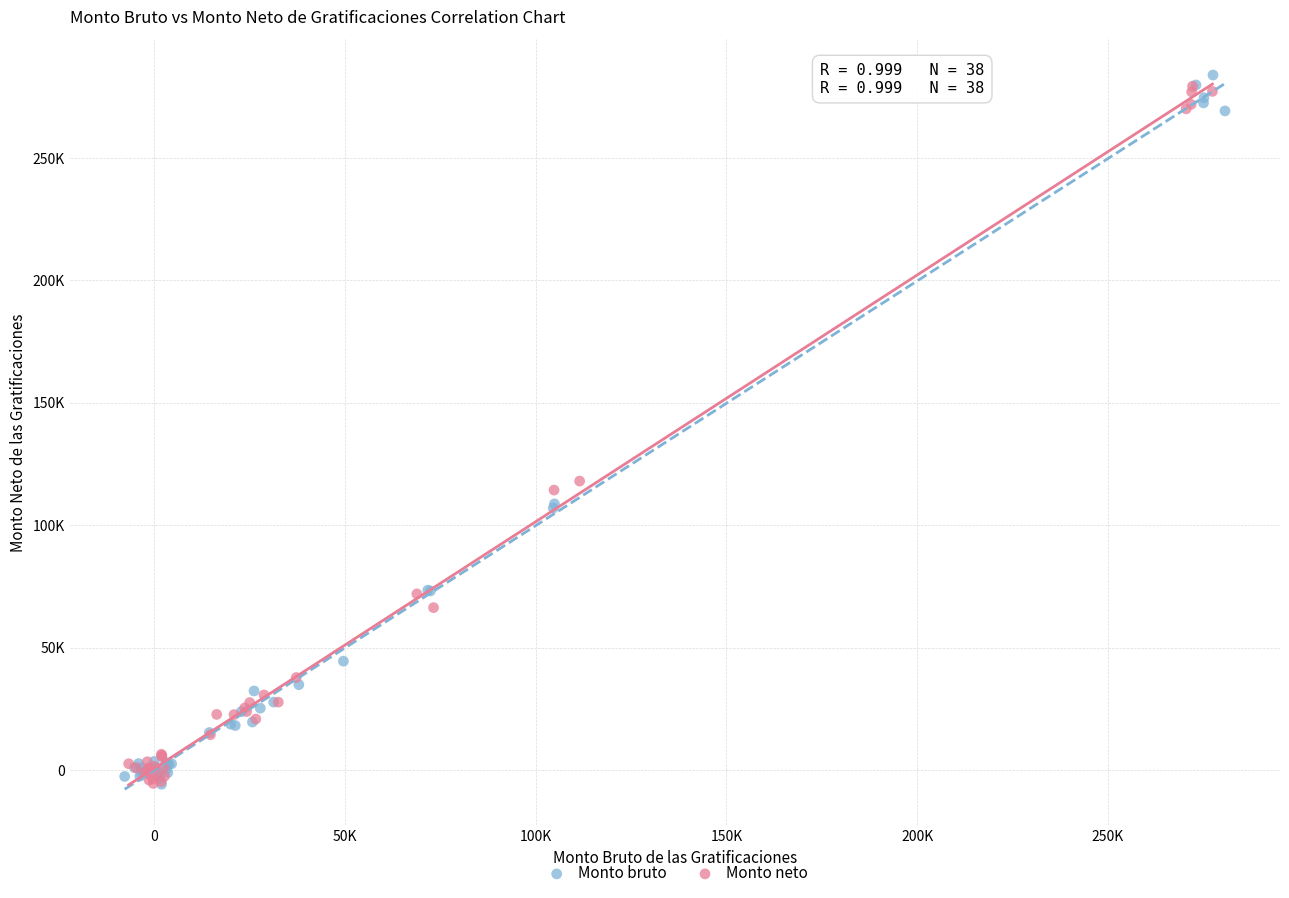

Which series reaches the maximum Y coordinate?

Monto bruto